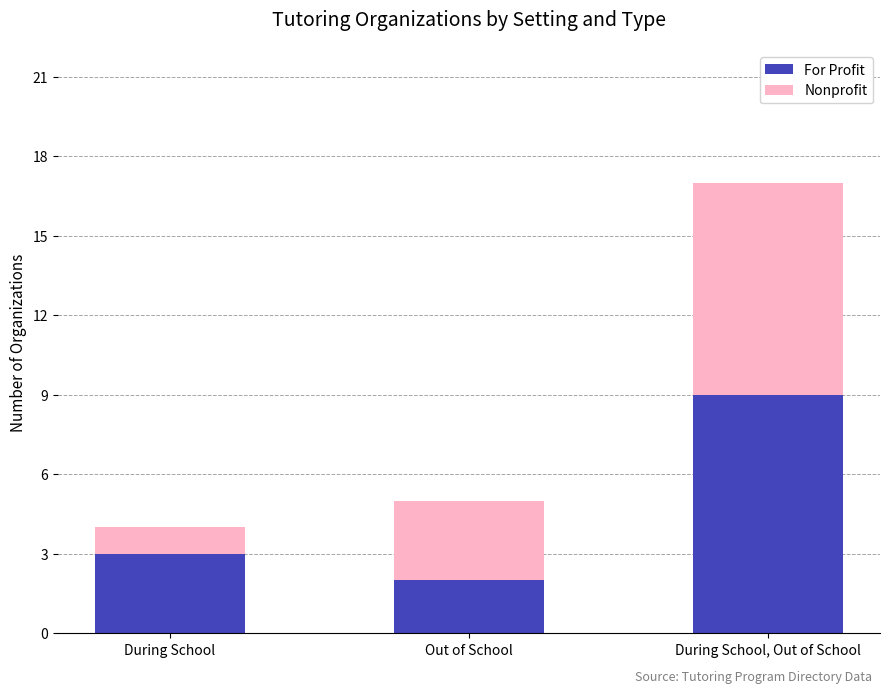

At which label is For Profit closest to 5?

During School